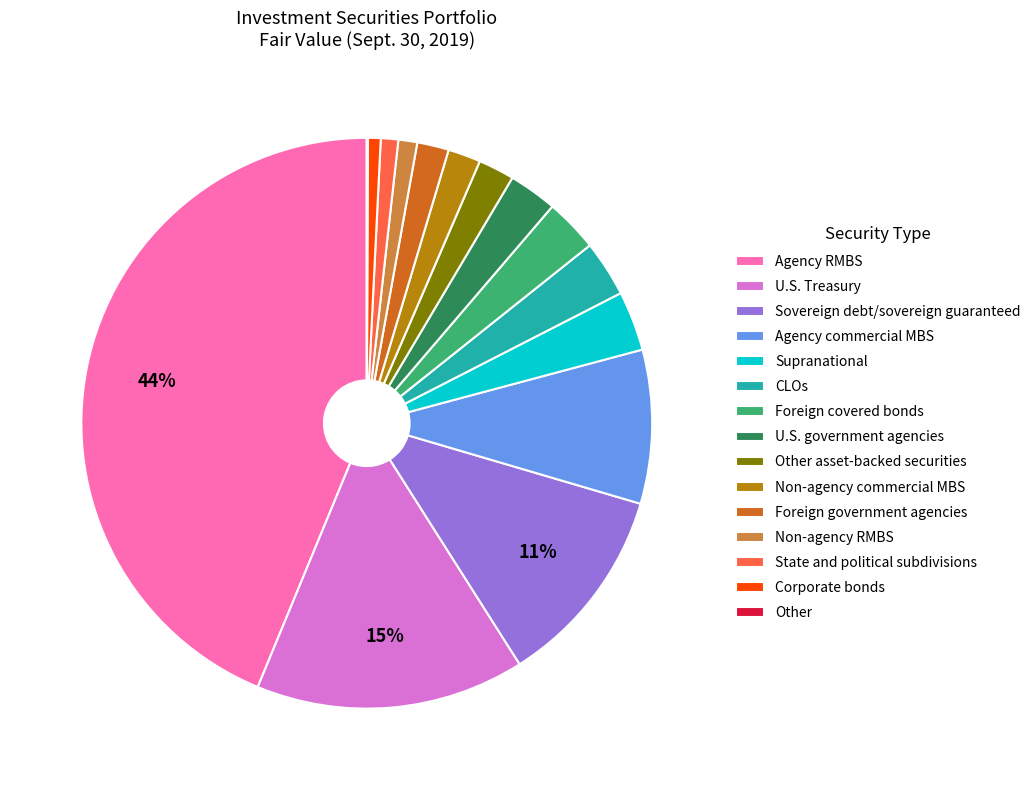

Does Non-agency commercial MBS account for over 50% of the chart?

No